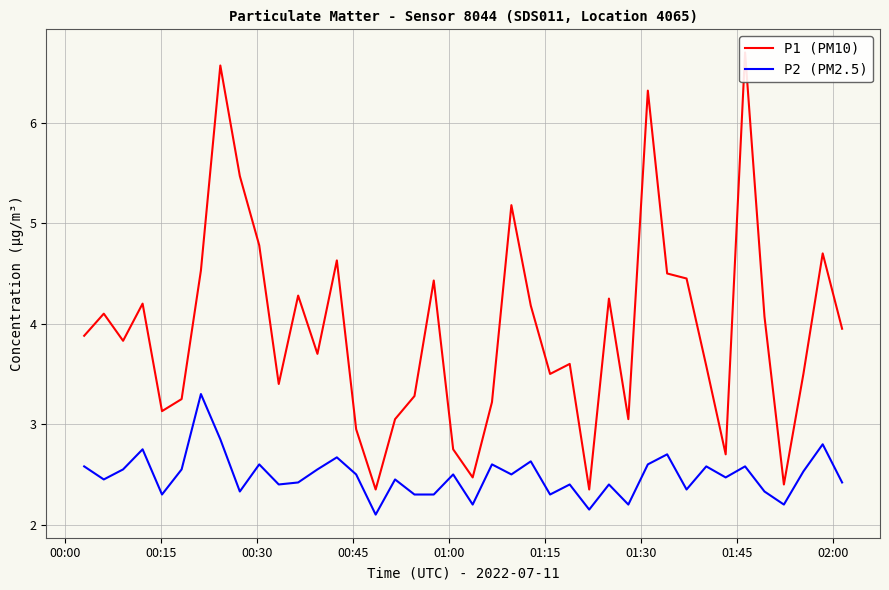

Count the number of data series in this chart.

2